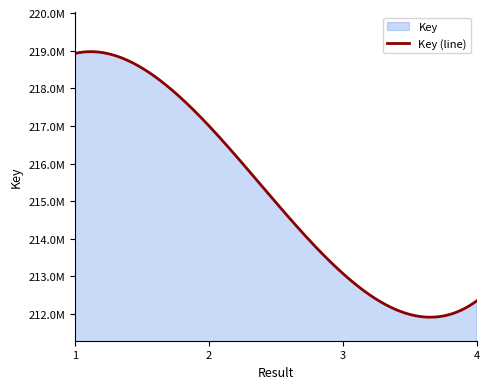

Rank the categories by value from lowest to highest.

4, 3, 2, 1